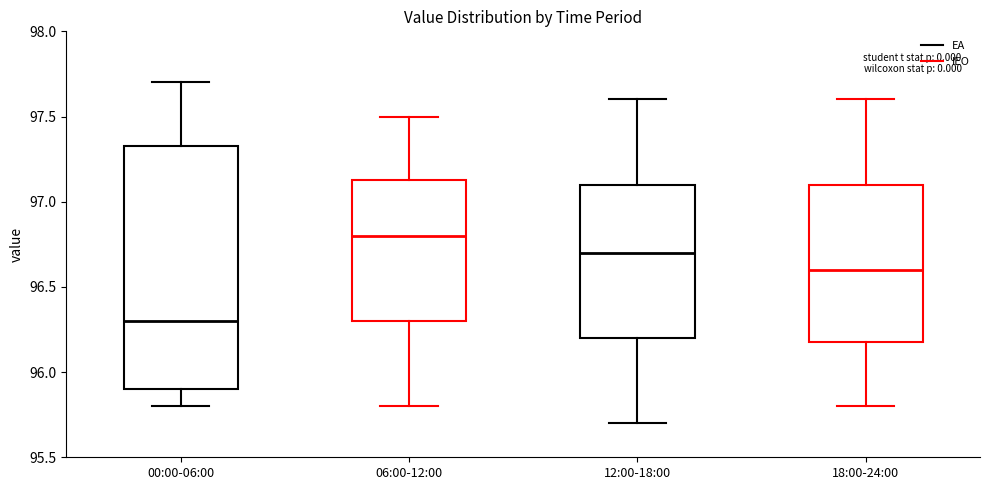

Reading left to right, read every box against the y-axis: the position of its median line, the range the box covers, and the ends of its whiskers. The values are not printed on the chart, so give them approximately, as read against the axis.

00:00-06:00: median 96.30, box 95.90 to 97.35, whiskers 95.80 to 97.70
06:00-12:00: median 96.80, box 96.30 to 97.15, whiskers 95.80 to 97.50
12:00-18:00: median 96.70, box 96.20 to 97.10, whiskers 95.70 to 97.60
18:00-24:00: median 96.60, box 96.20 to 97.10, whiskers 95.80 to 97.60